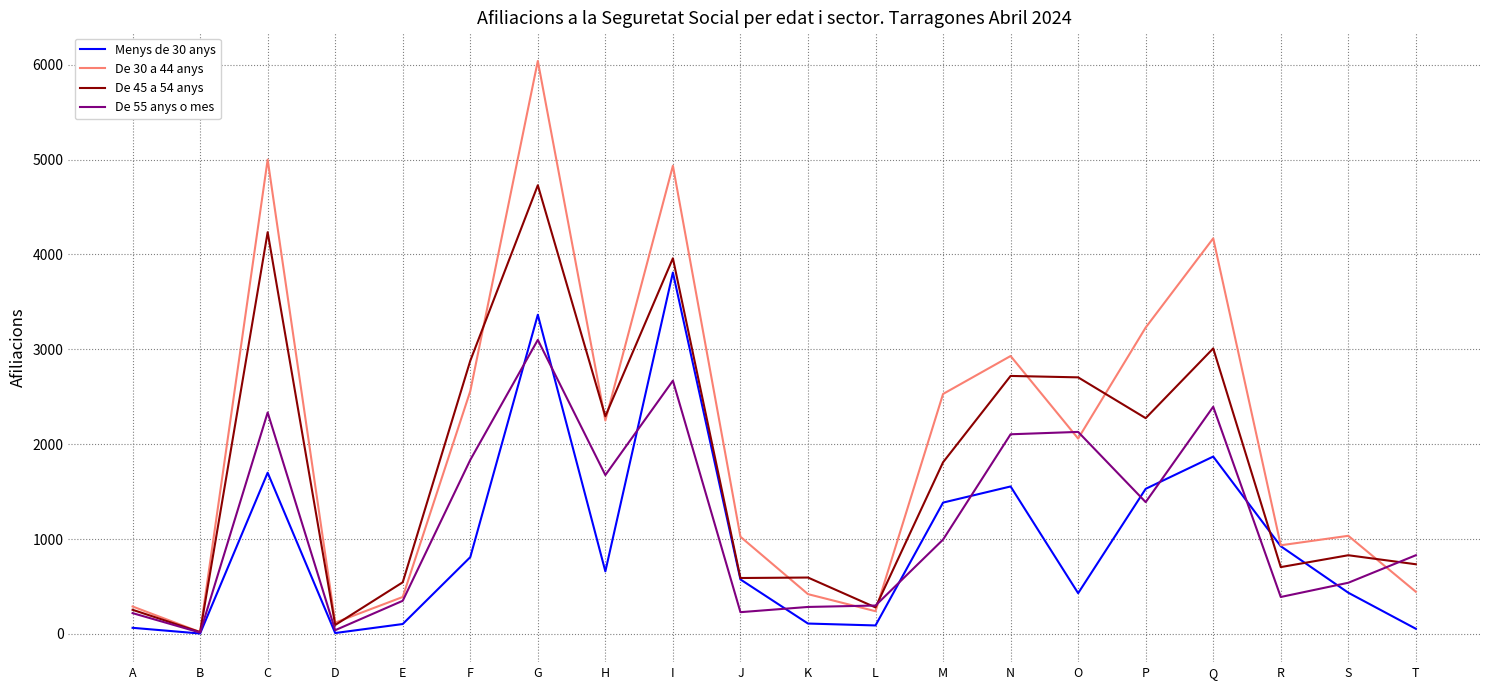

Rank the series by their average value, from lowest to highest.

Menys de 30 anys, De 55 anys o mes, De 45 a 54 anys, De 30 a 44 anys